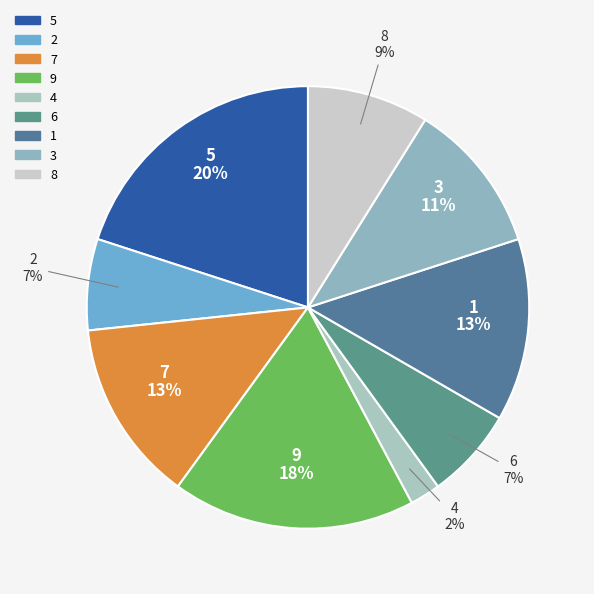

Between 3 and 1, which is larger?

1